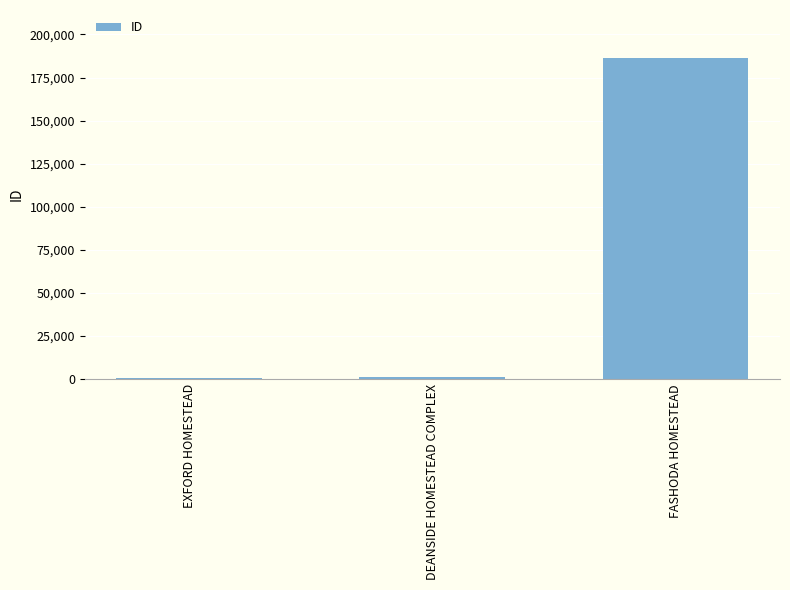

What is the label of the 3rd bar from the right?

EXFORD HOMESTEAD